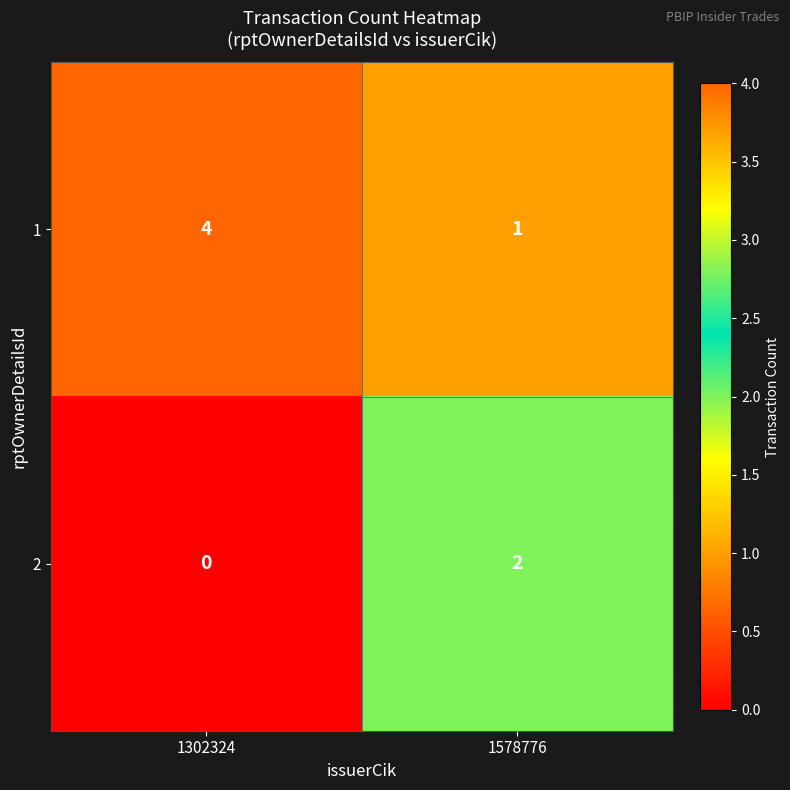

How many distinct data groups are displayed?

2